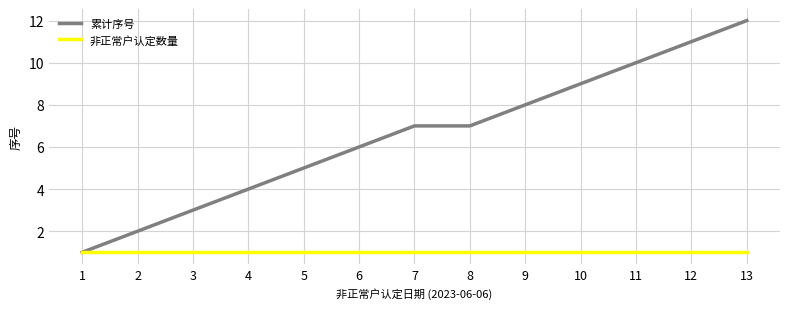

True or false: 累计序号 has more than 1 interior local peaks.

False